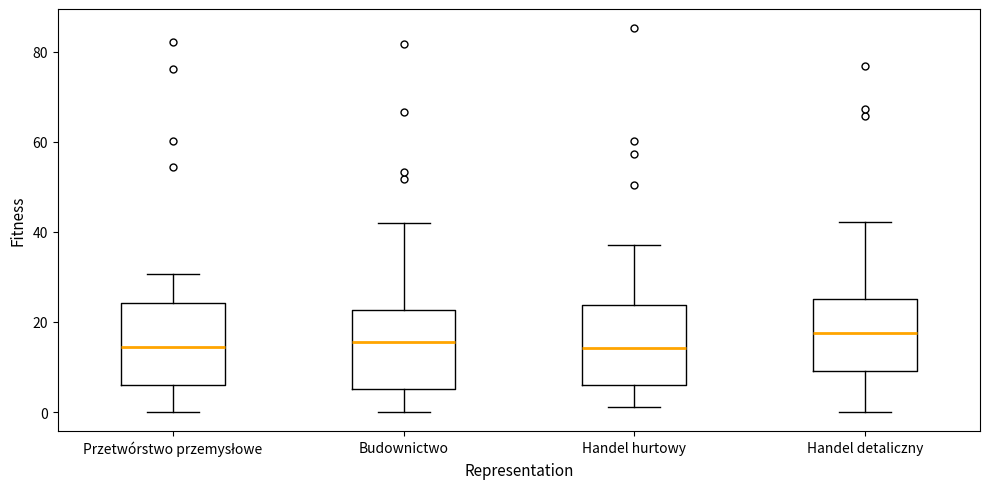

Reading left to right, read every box against the y-axis: the position of its median line, the range the box covers, and the ends of its whiskers. The values are not printed on the chart, so give them approximately, as read against the axis.

Przetwórstwo przemysłowe: median 14, box 6 to 24, whiskers 0 to 30
Budownictwo: median 16, box 6 to 22, whiskers 0 to 42
Handel hurtowy: median 14, box 6 to 24, whiskers 2 to 38
Handel detaliczny: median 18, box 10 to 26, whiskers 0 to 42